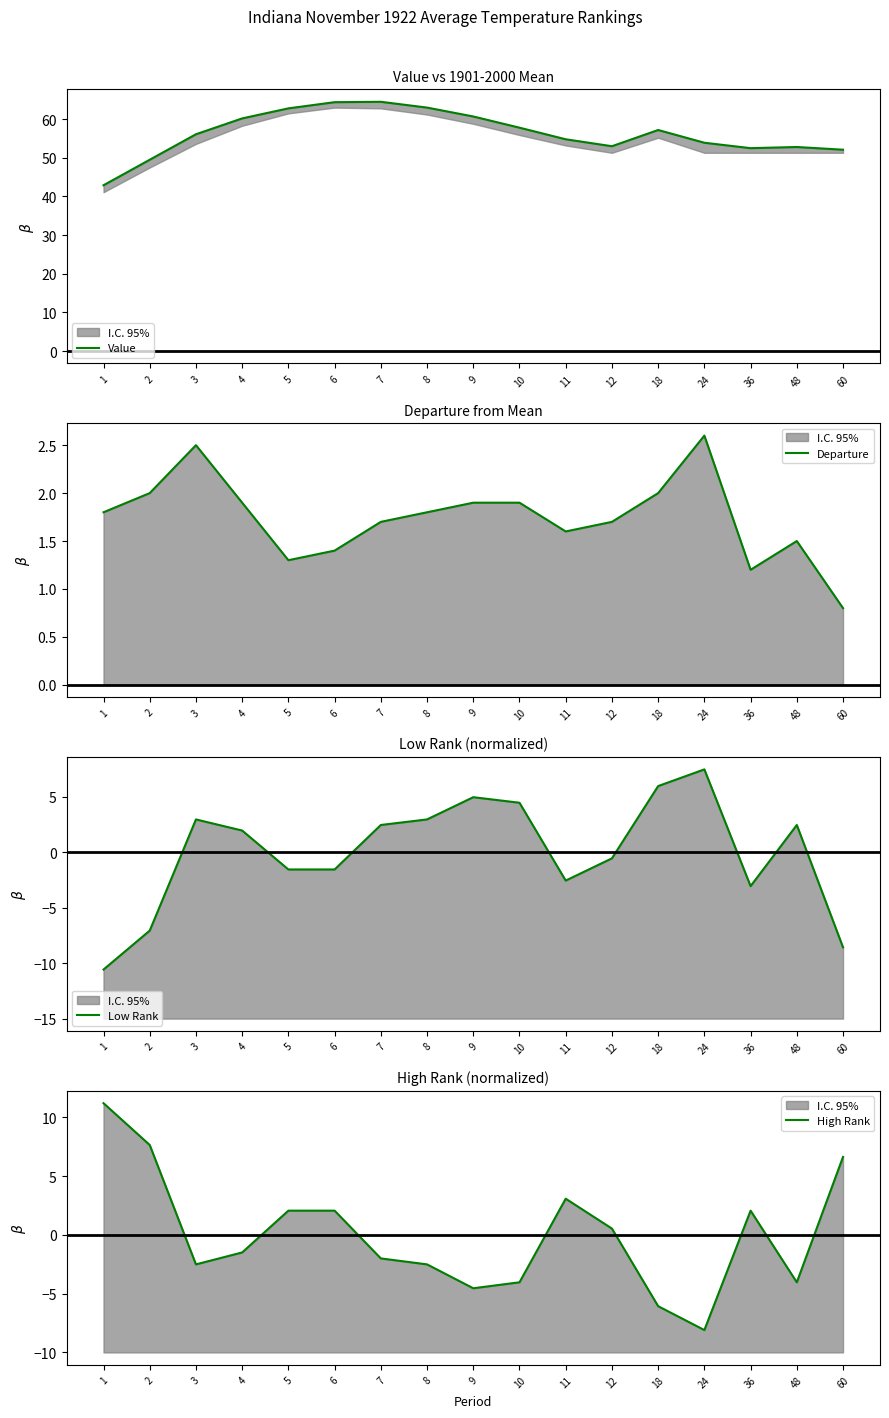

List the labels in order of High Rank value, largest first.

1, 2, 60, 11, 5, 6, 36, 12, 4, 7, 3, 8, 10, 48, 9, 18, 24